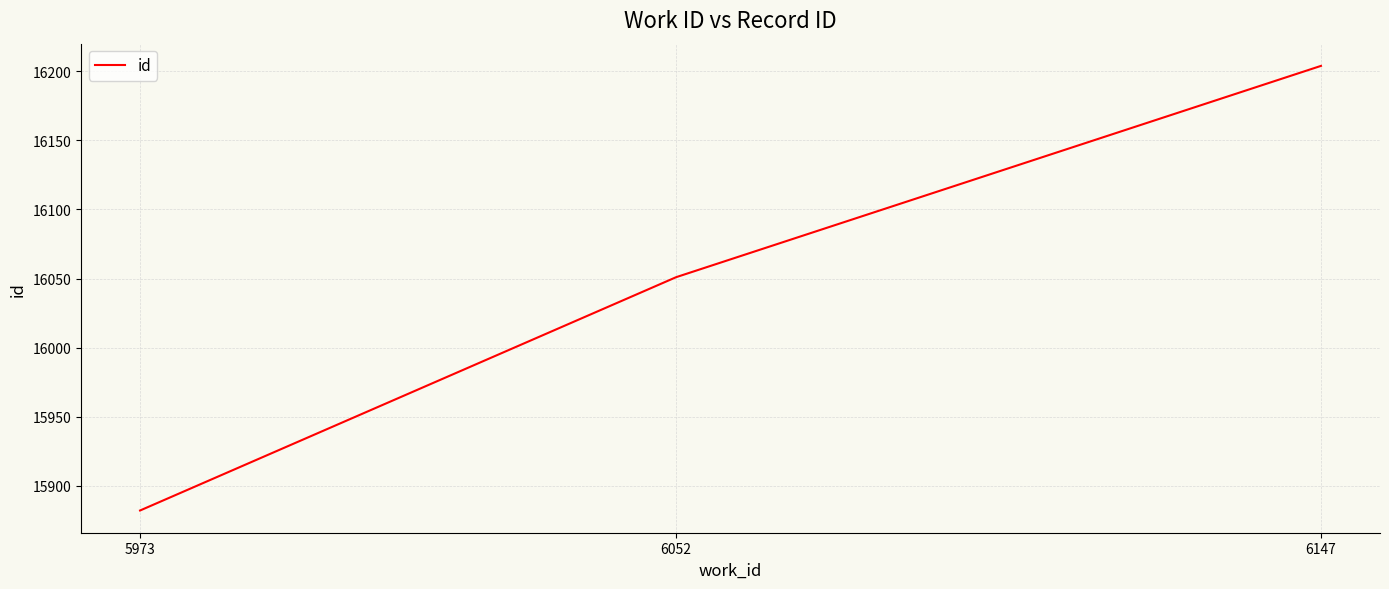

Between 5973 and 6147, which is larger?

6147